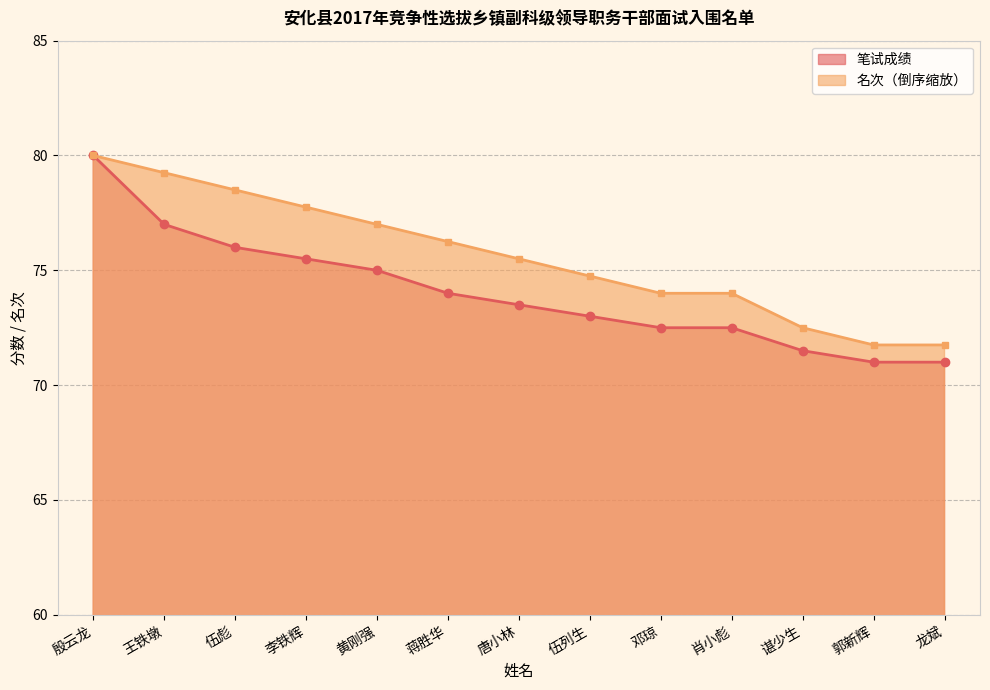

Reading left to right, transcribe all the data shown in this chart.

笔试成绩: 80.0	77.0	76.0	75.5	75.0	74.0	73.5	73.0	72.5	72.5	71.5	71.0	71.0
名次: 80.0	79.2	78.5	77.8	77.0	76.2	75.5	74.8	74.0	74.0	72.5	71.8	71.8